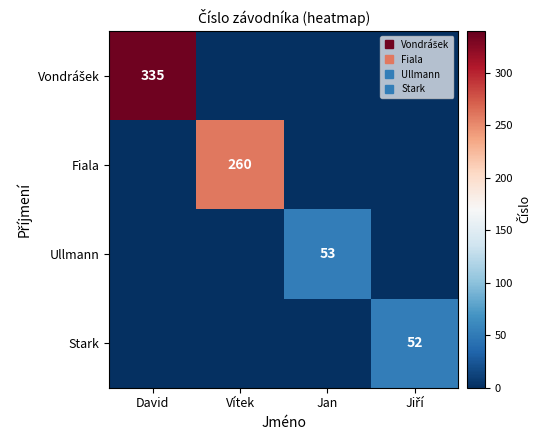

Where is Vondrášek nearest to the value 167?

Vítek